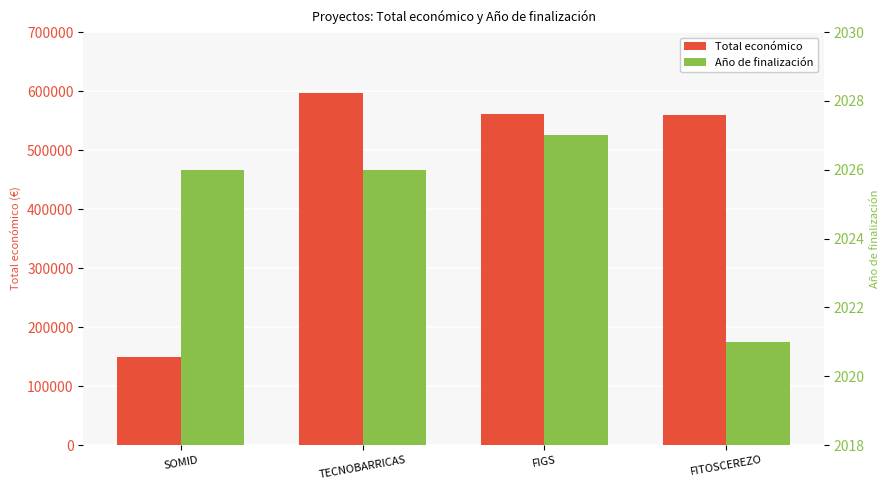

What is the difference between the maximum and minimum values in the Total económico series?

447850